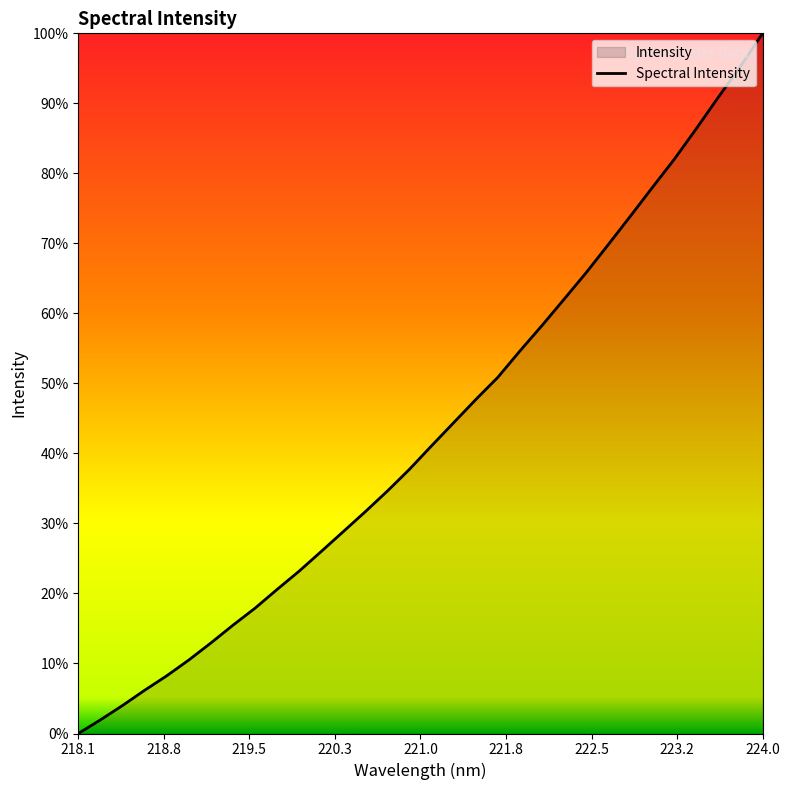

True or false: there are more than 1 points higher than both neighbors.

False